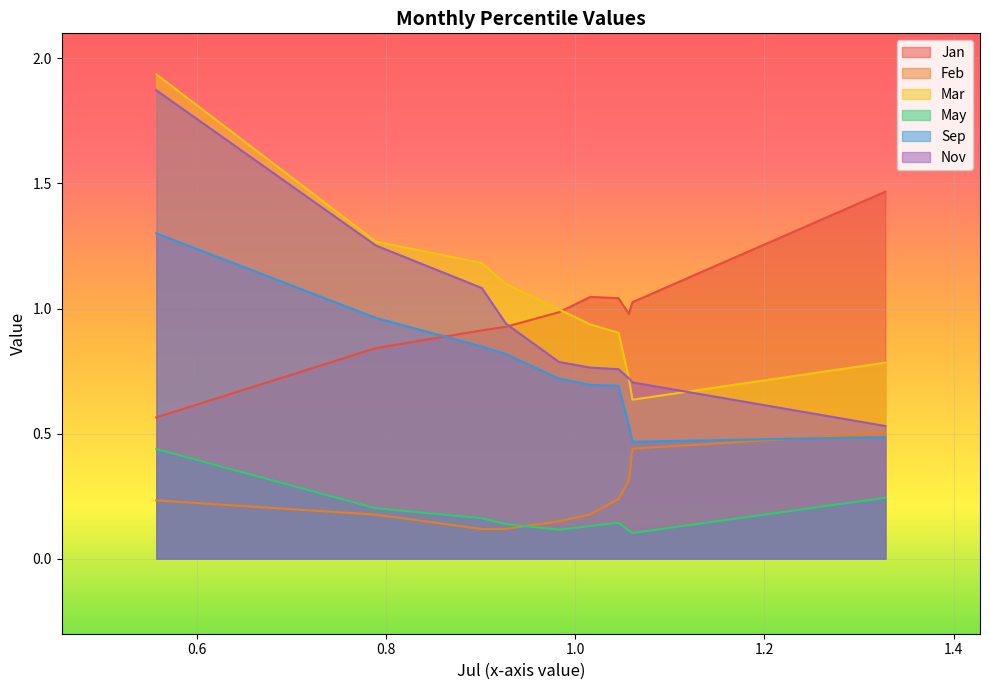

What are all the series names shown in the legend?

Jan, Feb, Mar, May, Sep, Nov